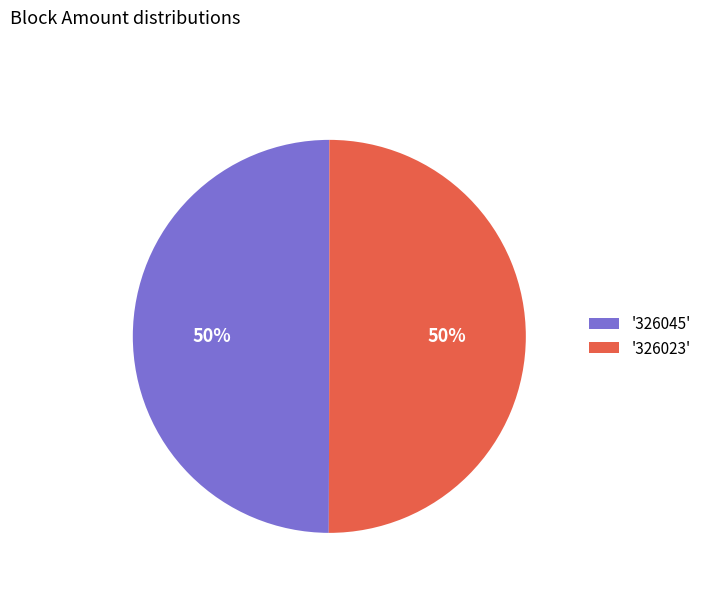

To the nearest percent, what is the average slice percentage?

50%